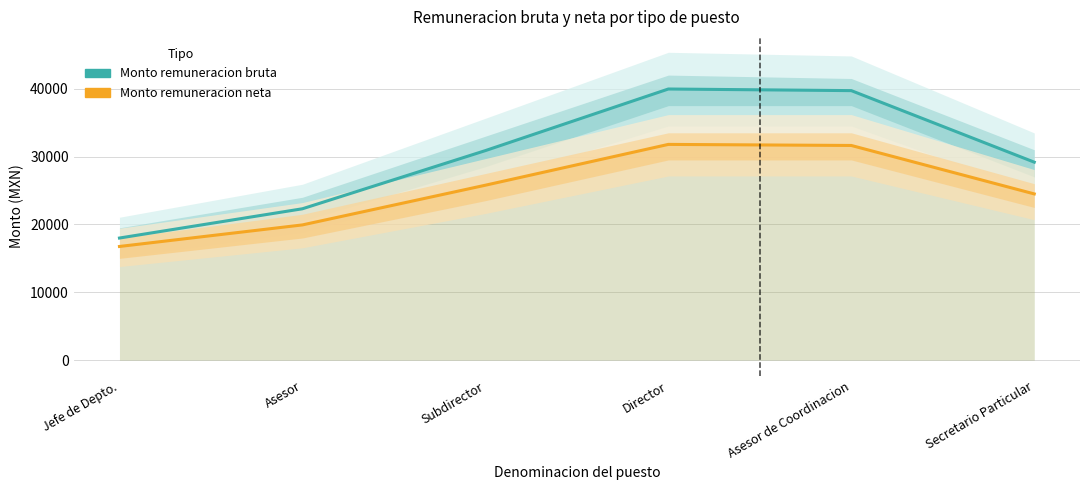

What is the difference between the second highest and minimum values in the Monto remuneracion neta series?

14880.2